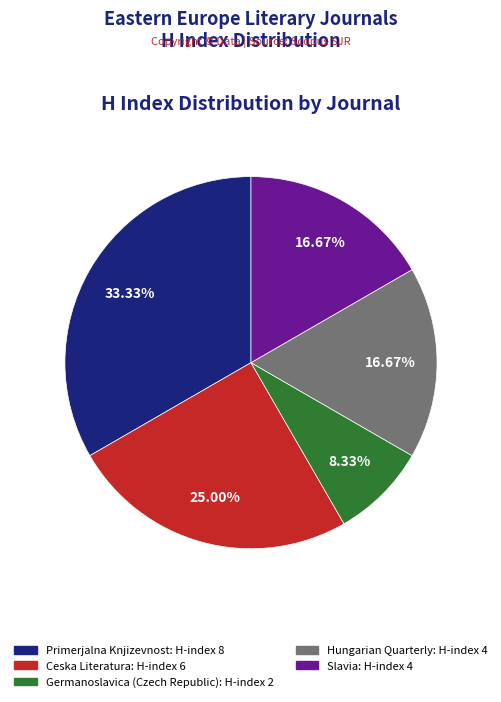

How many slices are in this pie chart?

5